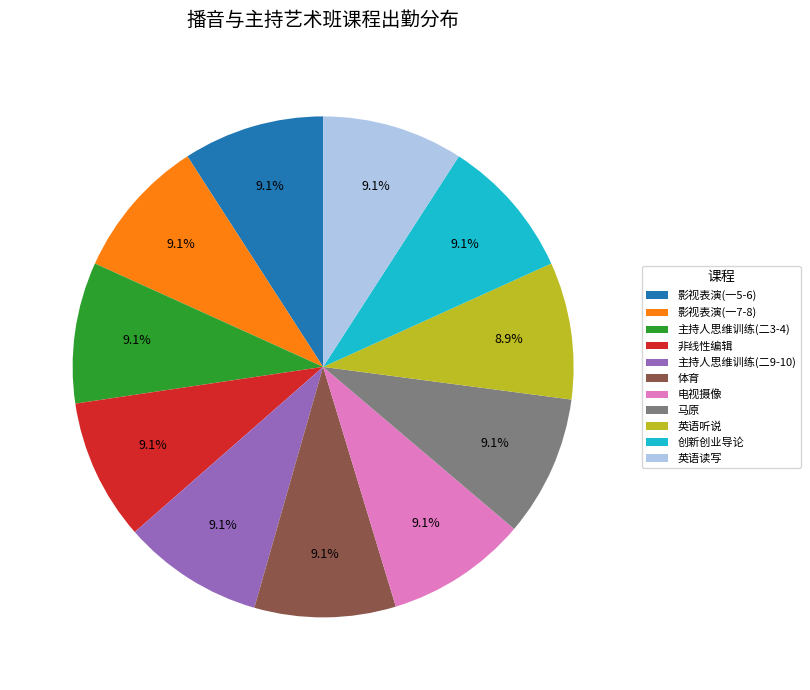

Count the number of slices in the pie.

11